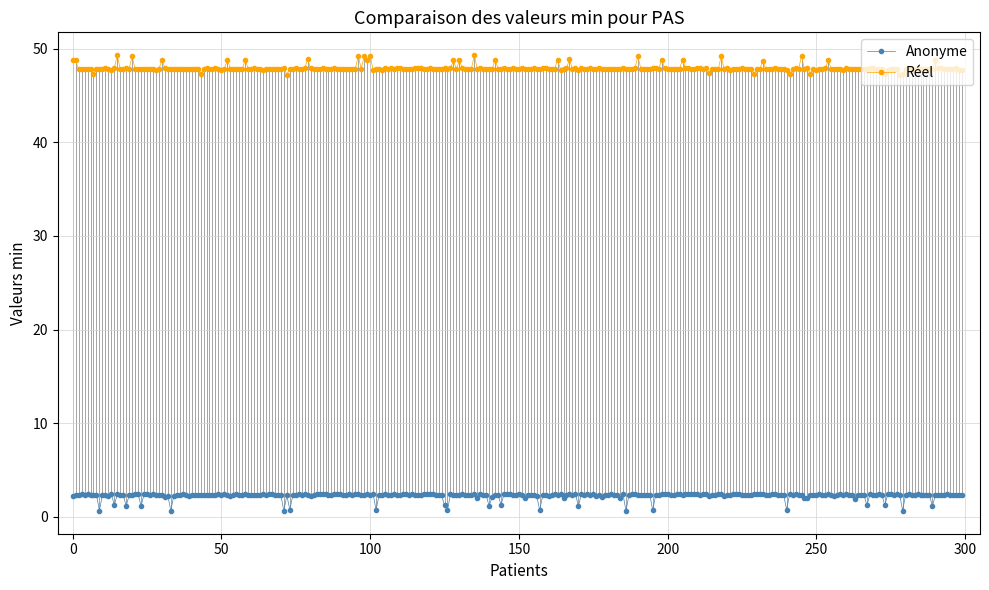

What is the value of the Réel point at the 261st from the left?

47.9